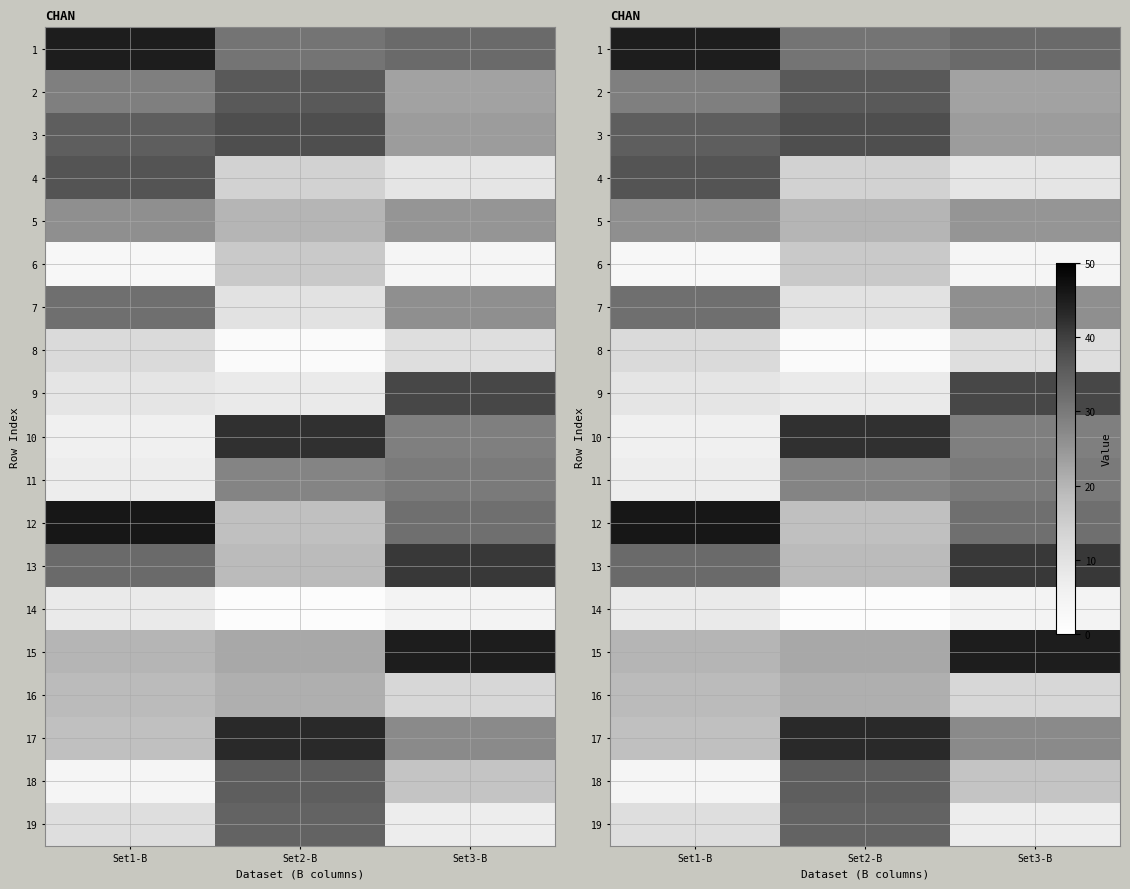

The 1 series shows 45 at Set1-B. True or false?

True